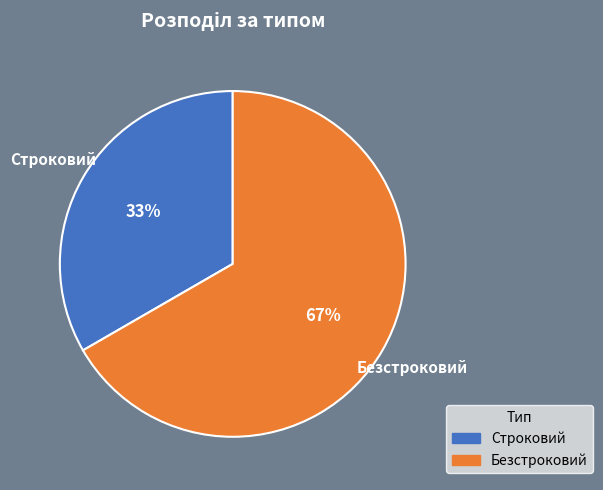

How many segments does this pie chart have?

2